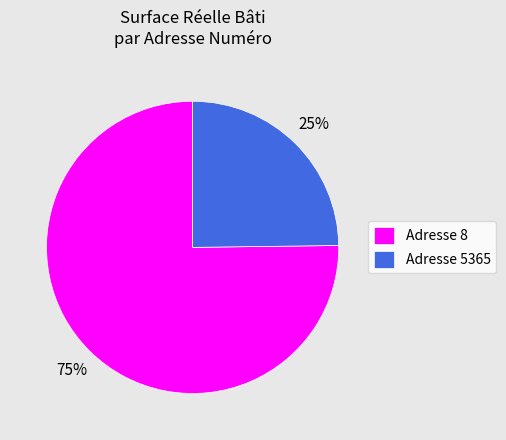

Which slice represents more than half of the pie?

Adresse 8